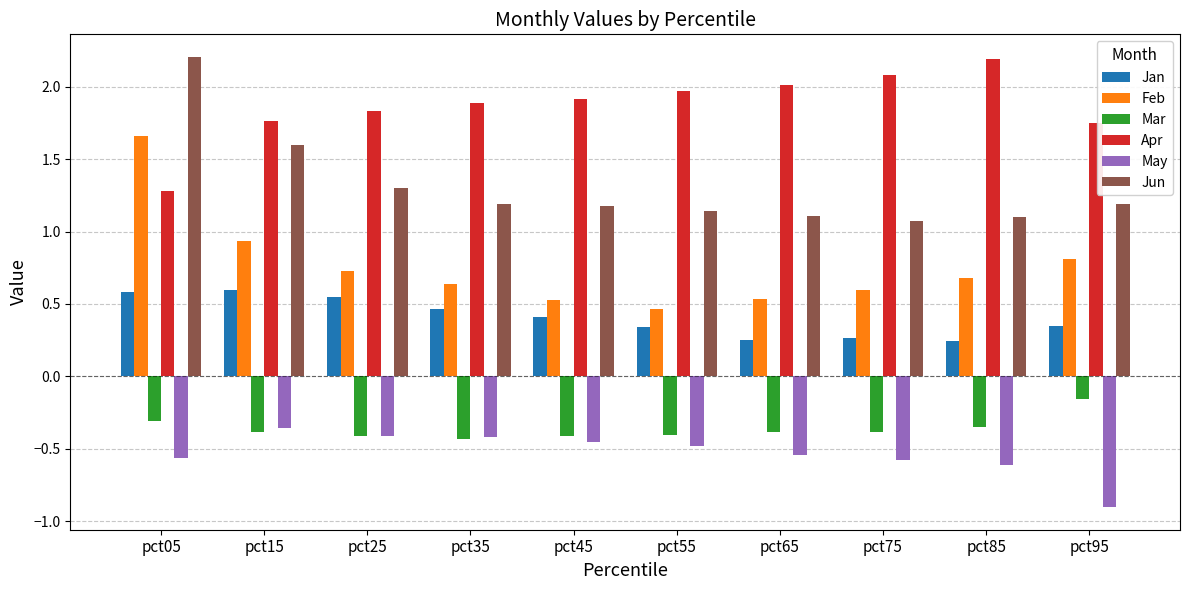

Is it true that Mar equals -0.5 at pct05?

False